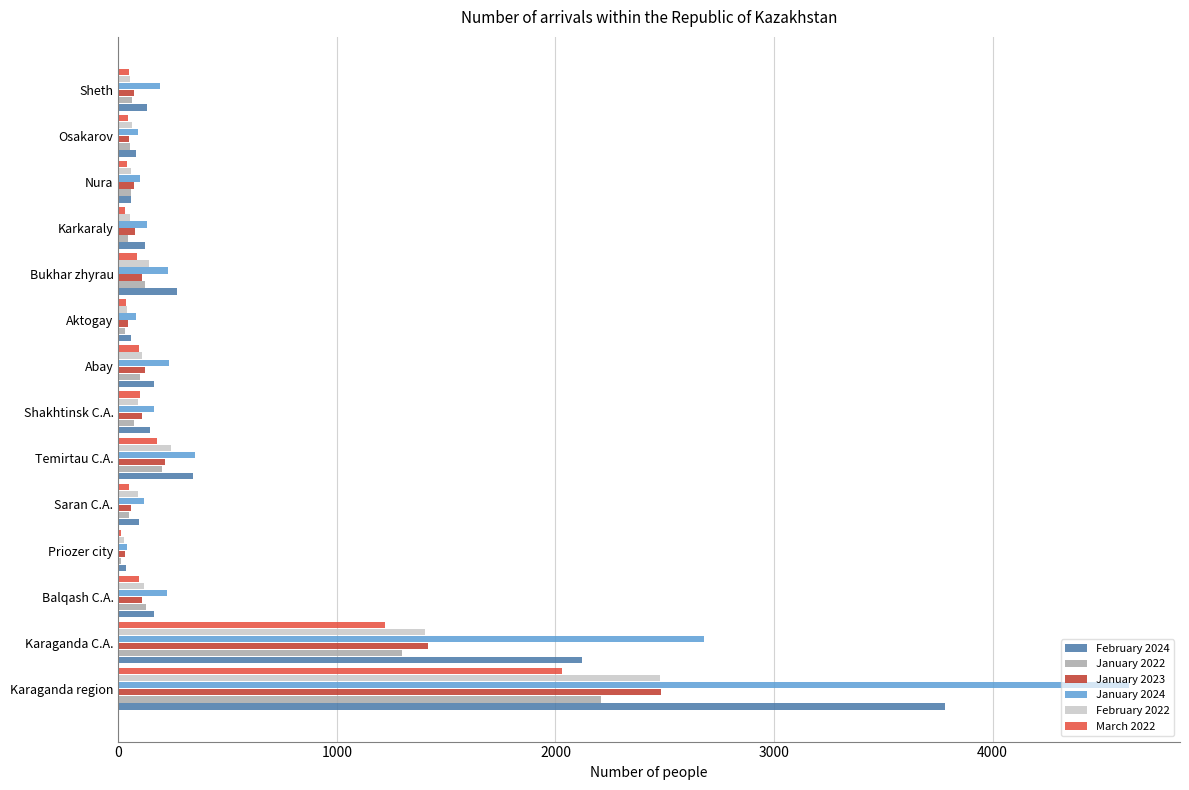

Which category has the highest value across all series?

Karaganda region